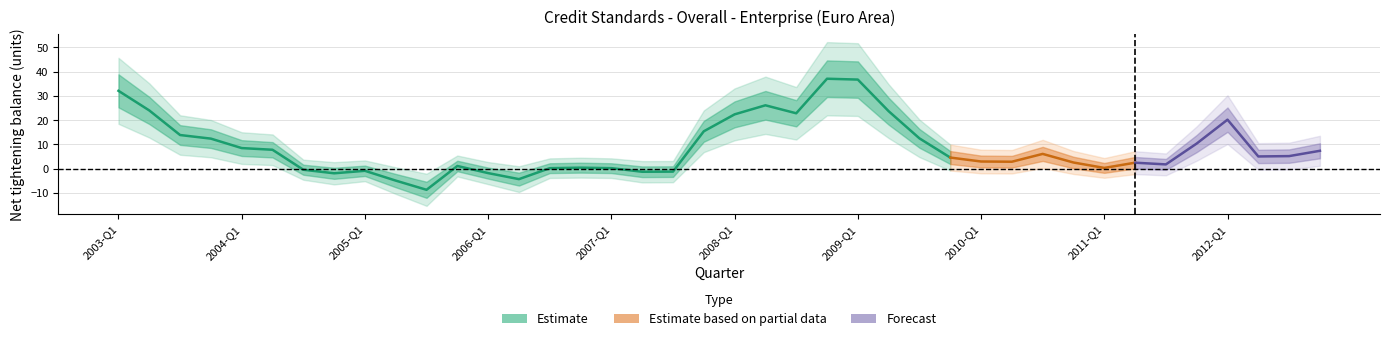

What is the change in value from 2007-Q4 to 2012-Q4?

-8.1